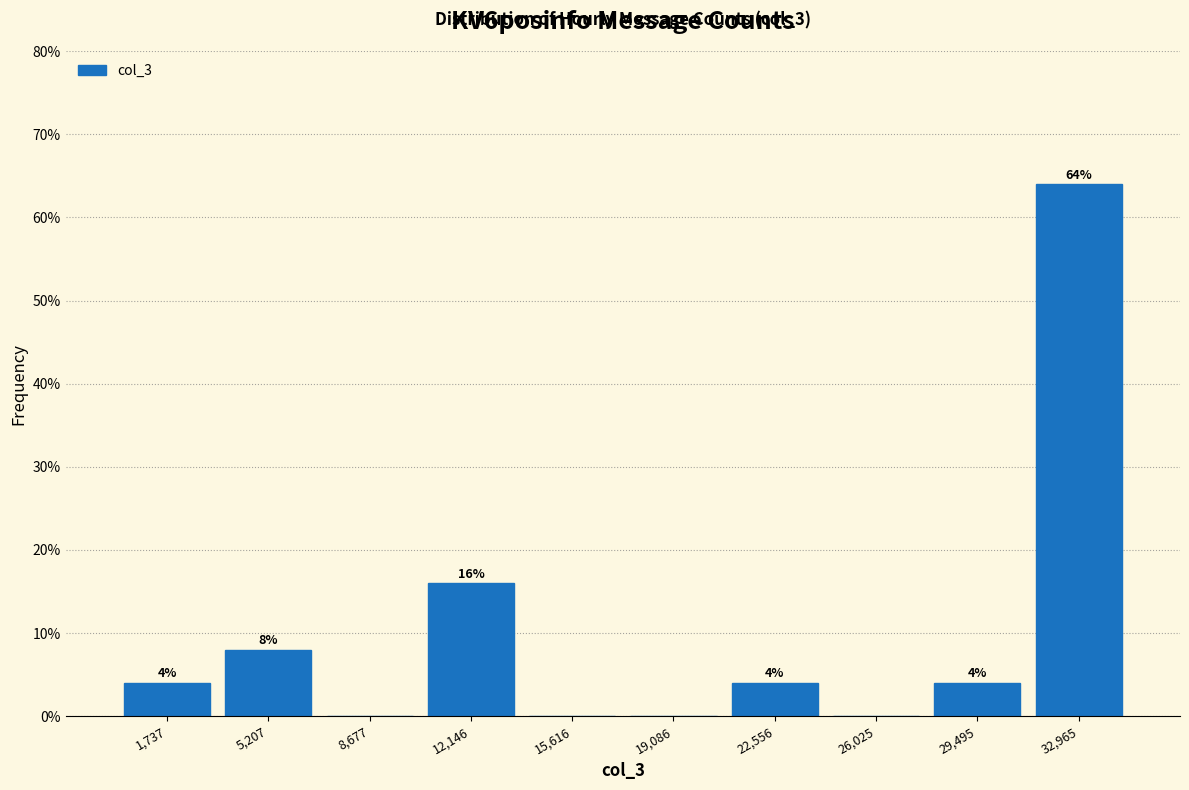

Which range on the x-axis has the tallest bar?

31000 to 34500